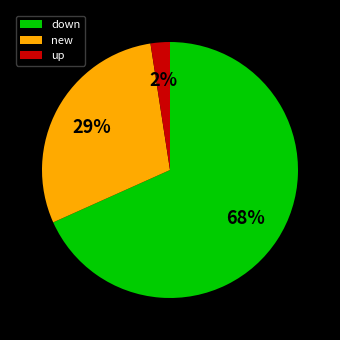

Is the sum of new and down greater than half?

Yes